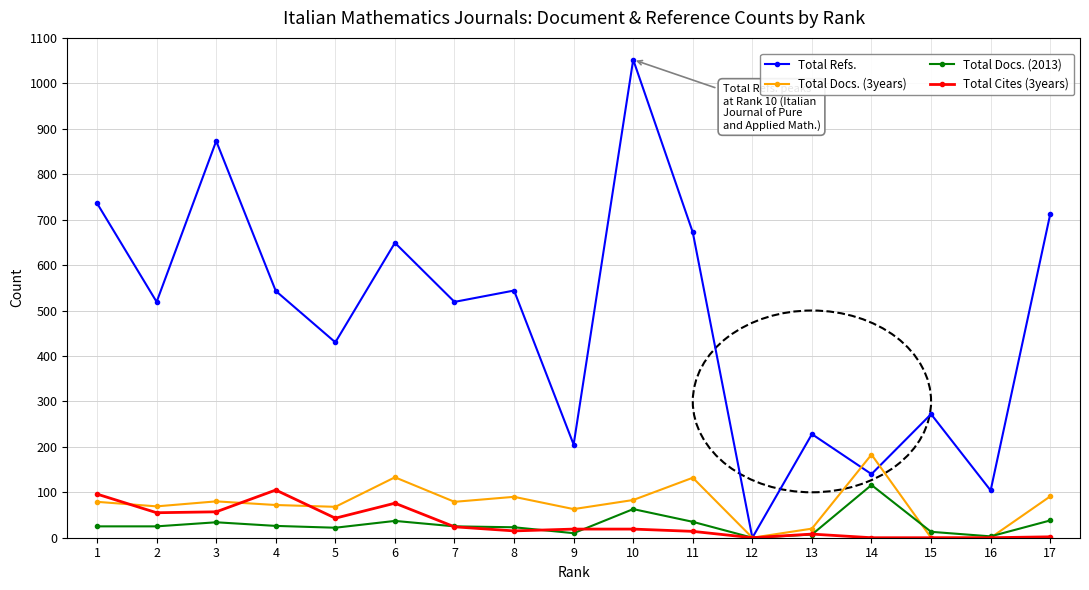

Which series ends up on top after the final intersection of Total Docs. (2013) and Total Cites (3years)?

Total Docs. (2013)